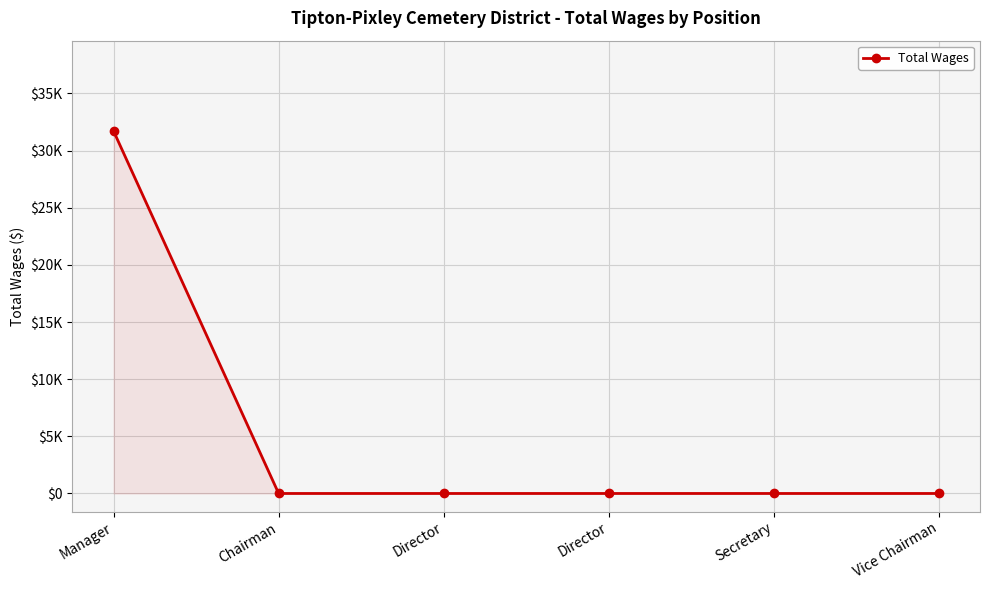

True or false: the data shows -20338 at Secretary.

False